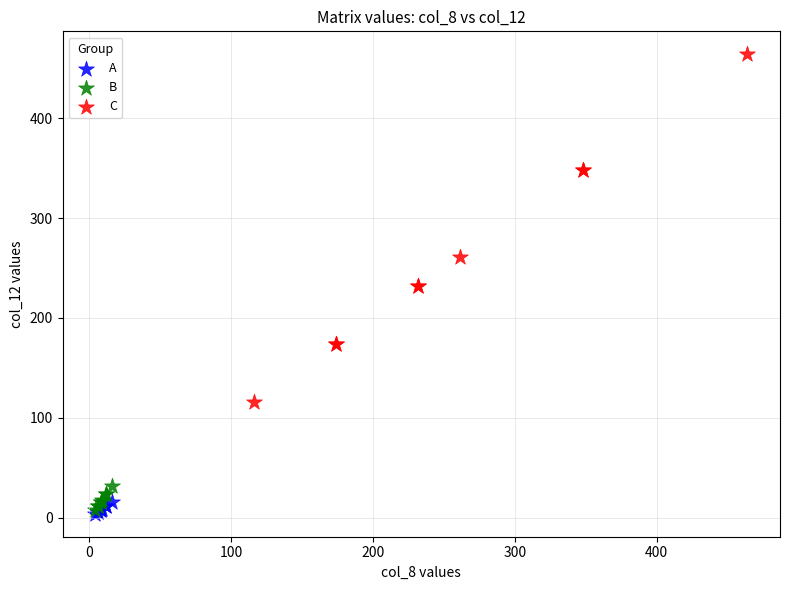

Which series reaches the maximum Y coordinate?

C